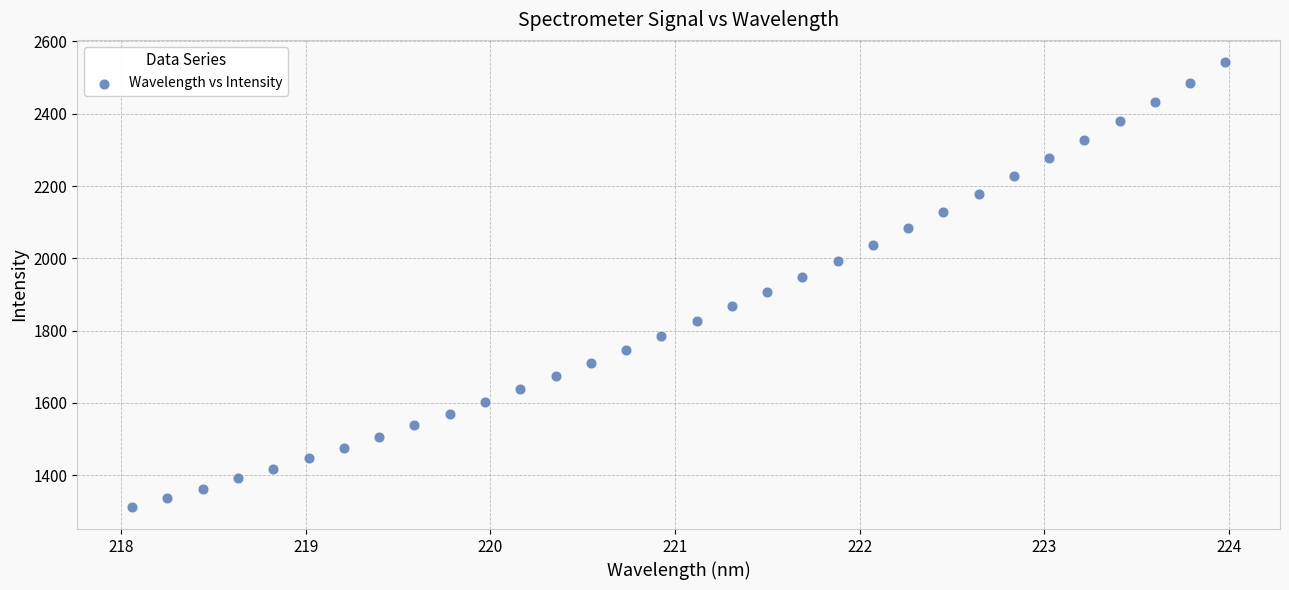

What is the range of X values (max minus min)?

5.9